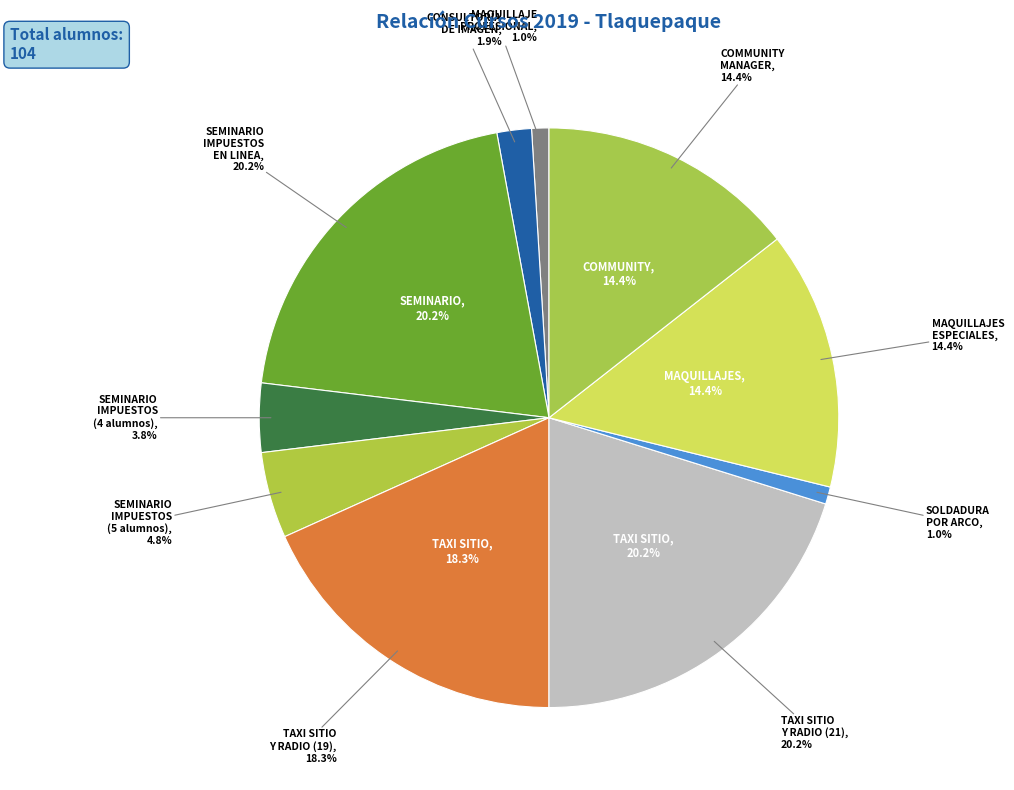

The SEMINARIO DE IMPUESTOS (4) slice represents 1% of the pie. True or false?

False